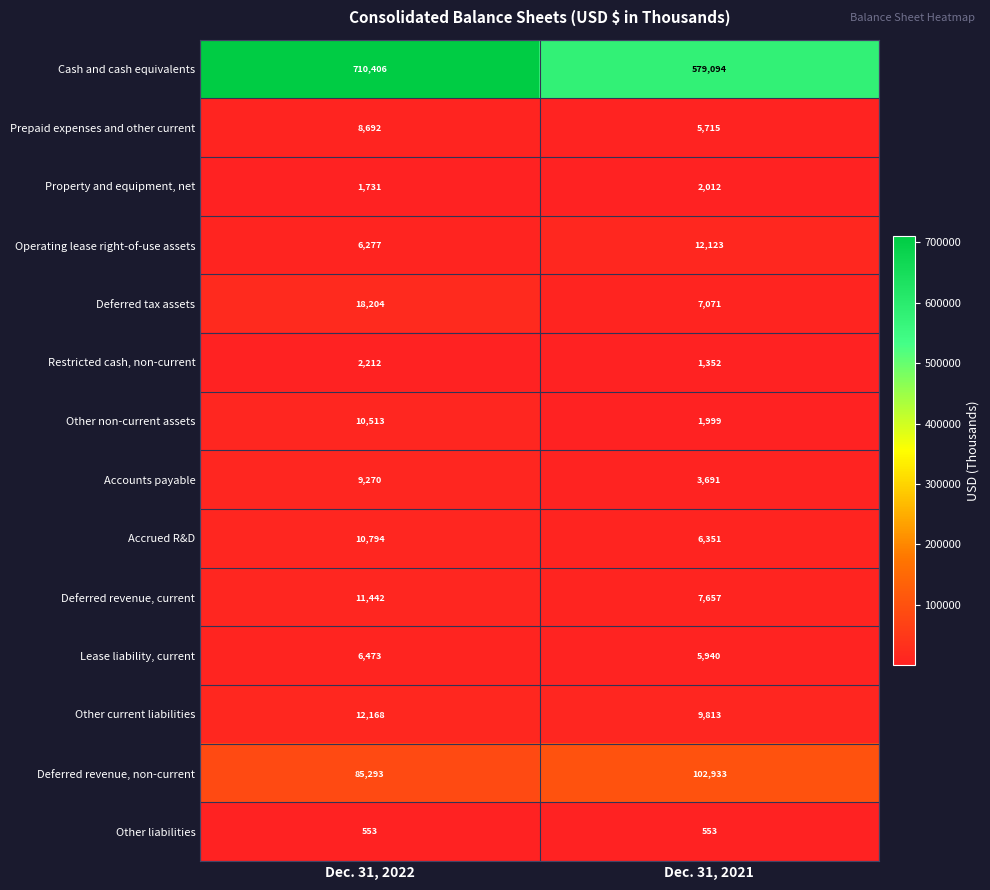

What is the difference between the maximum and minimum values in the Prepaid expenses and other current series?

2977